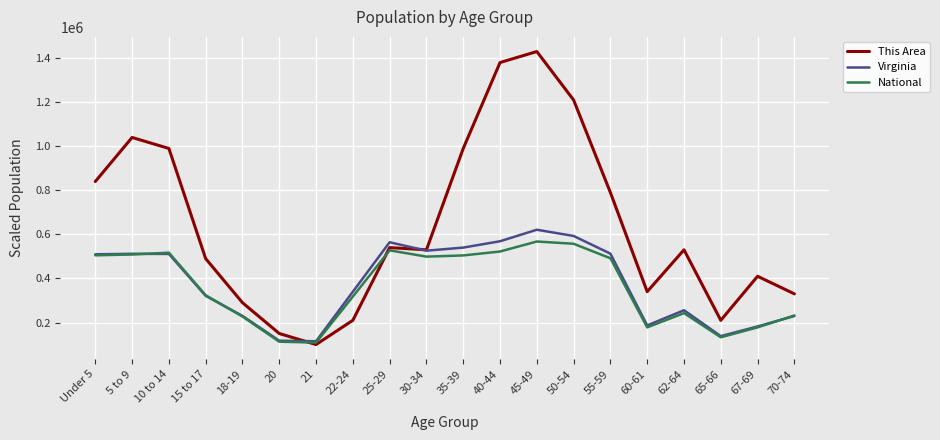

Which series has the widest spread of values?

This Area